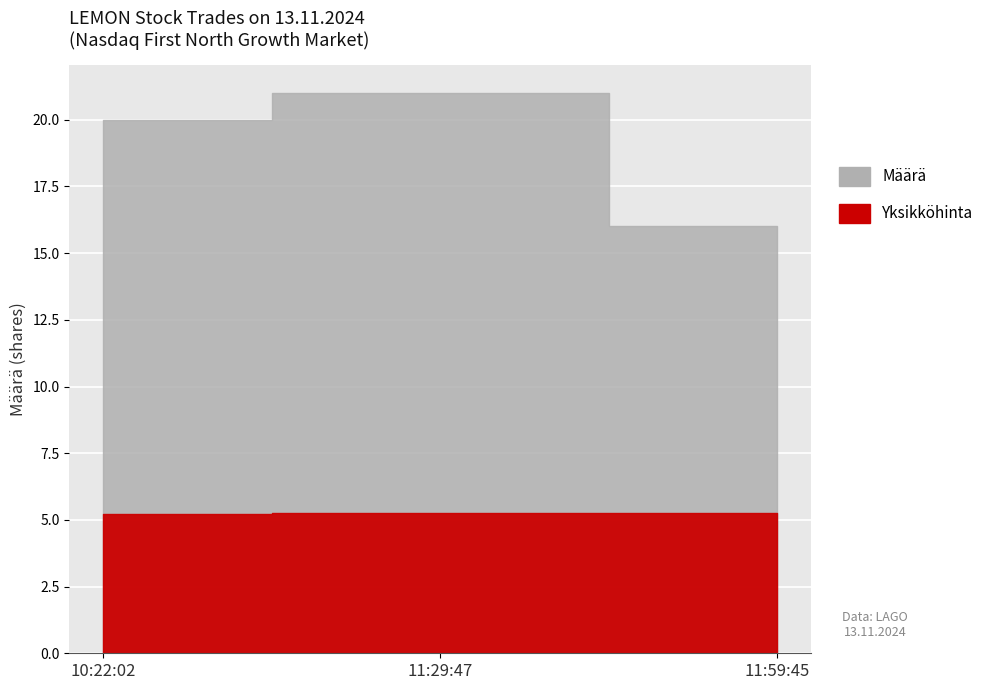

Does the chart display data point markers on the line(s)?

No